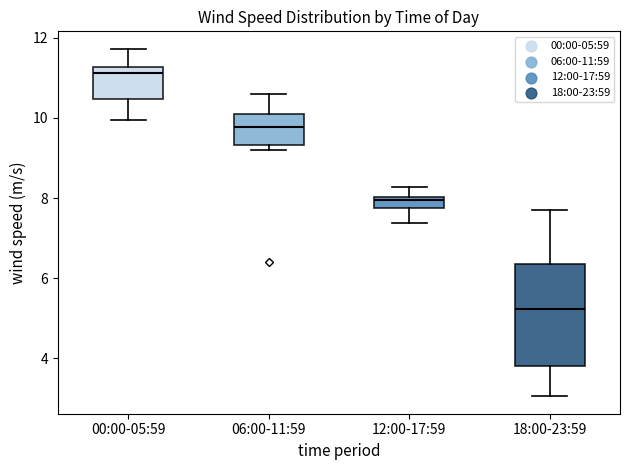

Which box's median line is the highest?

00:00-05:59